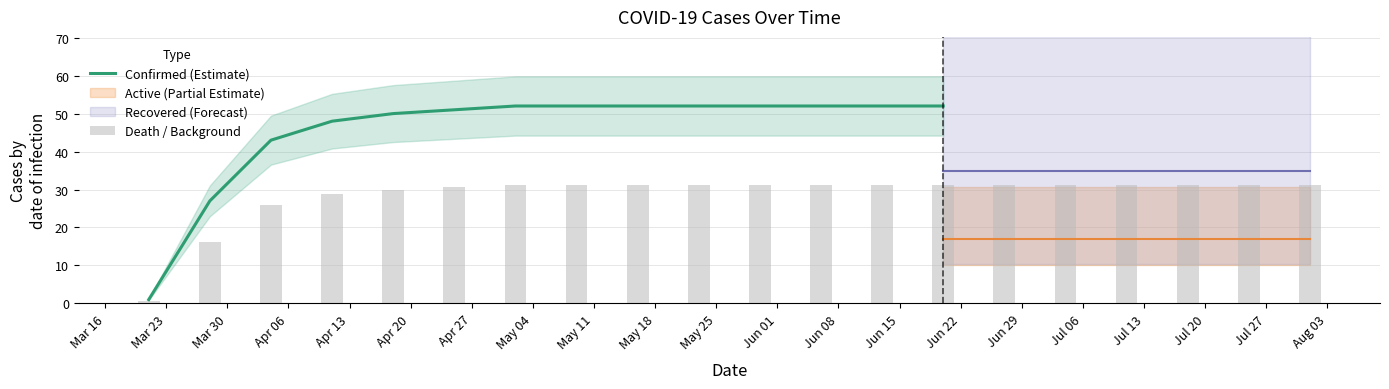

What value does the Active series have at 2020-06-20, to the nearest 5?

15